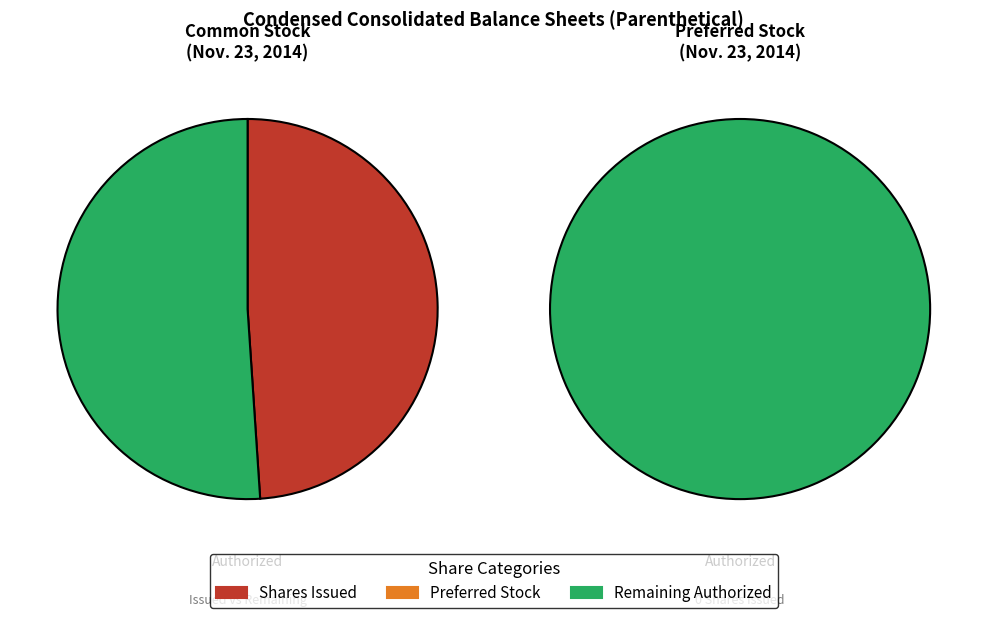

What is the ratio of the value at Common stock, shares authorized to the value at Preferred stock, shares authorized?

9.0